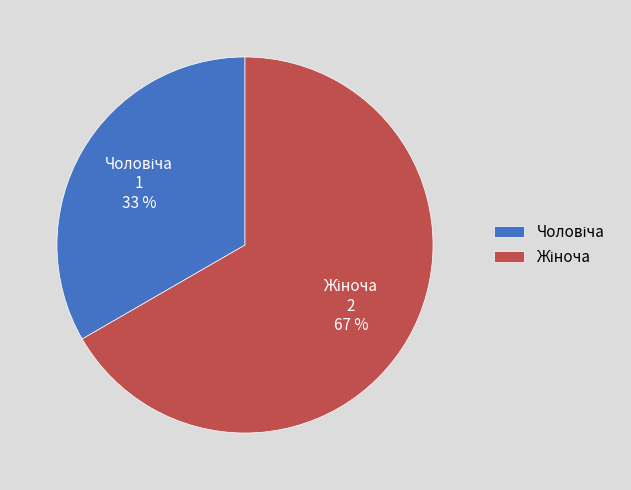

Is there any slice that represents more than half of the pie?

Yes